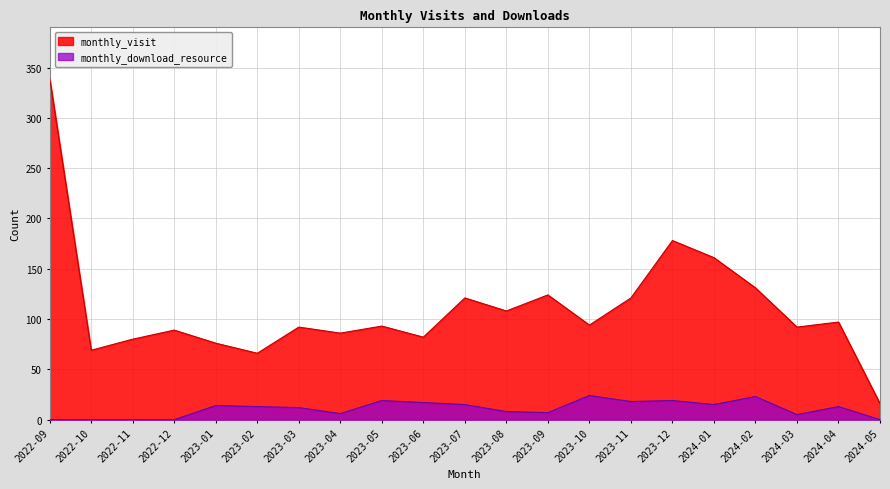

Reading right to left, what are all the values shown in this chart?

monthly_visit: 2024-05=16	2024-04=97	2024-03=92	2024-02=131	2024-01=161	2023-12=178	2023-11=121	2023-10=94	2023-09=124	2023-08=108	2023-07=121	2023-06=82	2023-05=93	2023-04=86	2023-03=92	2023-02=66	2023-01=76	2022-12=89	2022-11=80	2022-10=69	2022-09=339
monthly_download_resource: 2024-05=0	2024-04=13	2024-03=5	2024-02=23	2024-01=15	2023-12=19	2023-11=18	2023-10=24	2023-09=7	2023-08=8	2023-07=15	2023-06=17	2023-05=19	2023-04=6	2023-03=12	2023-02=13	2023-01=14	2022-12=0	2022-11=0	2022-10=0	2022-09=0